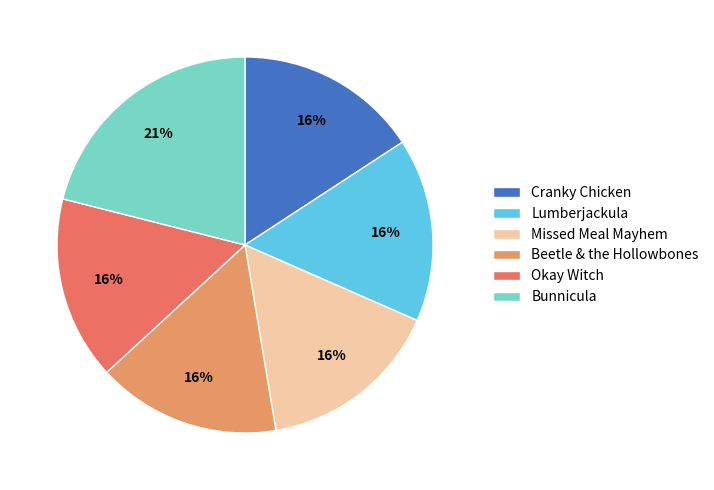

To the nearest percent, what is the difference between the largest and smallest slice percentages?

5%